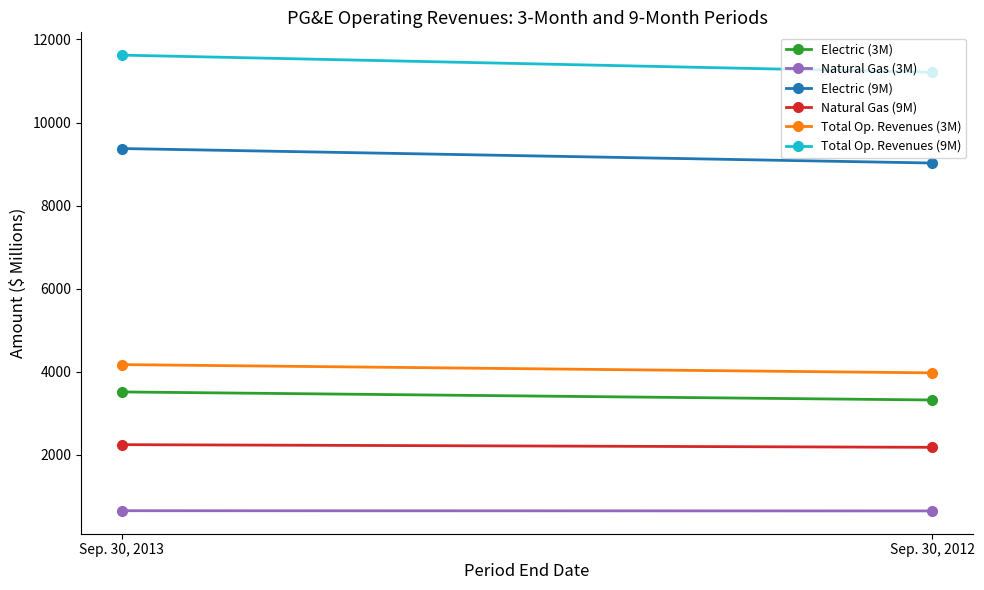

Which label corresponds to the largest value in the chart?

Sep. 30, 2013